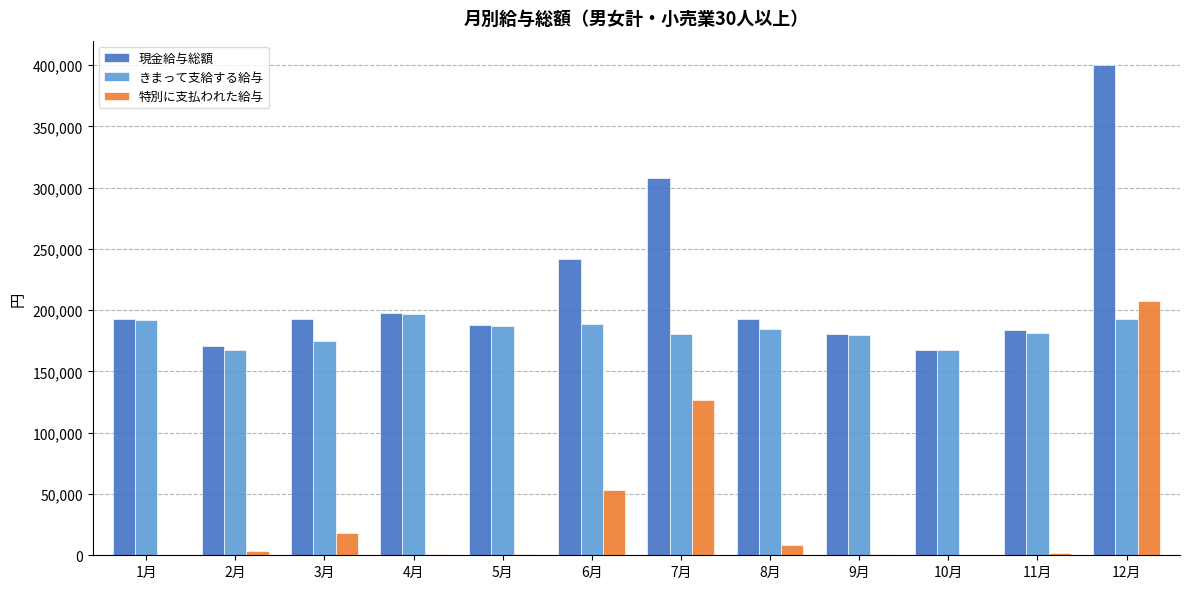

What is the maximum value shown in the chart?

399985